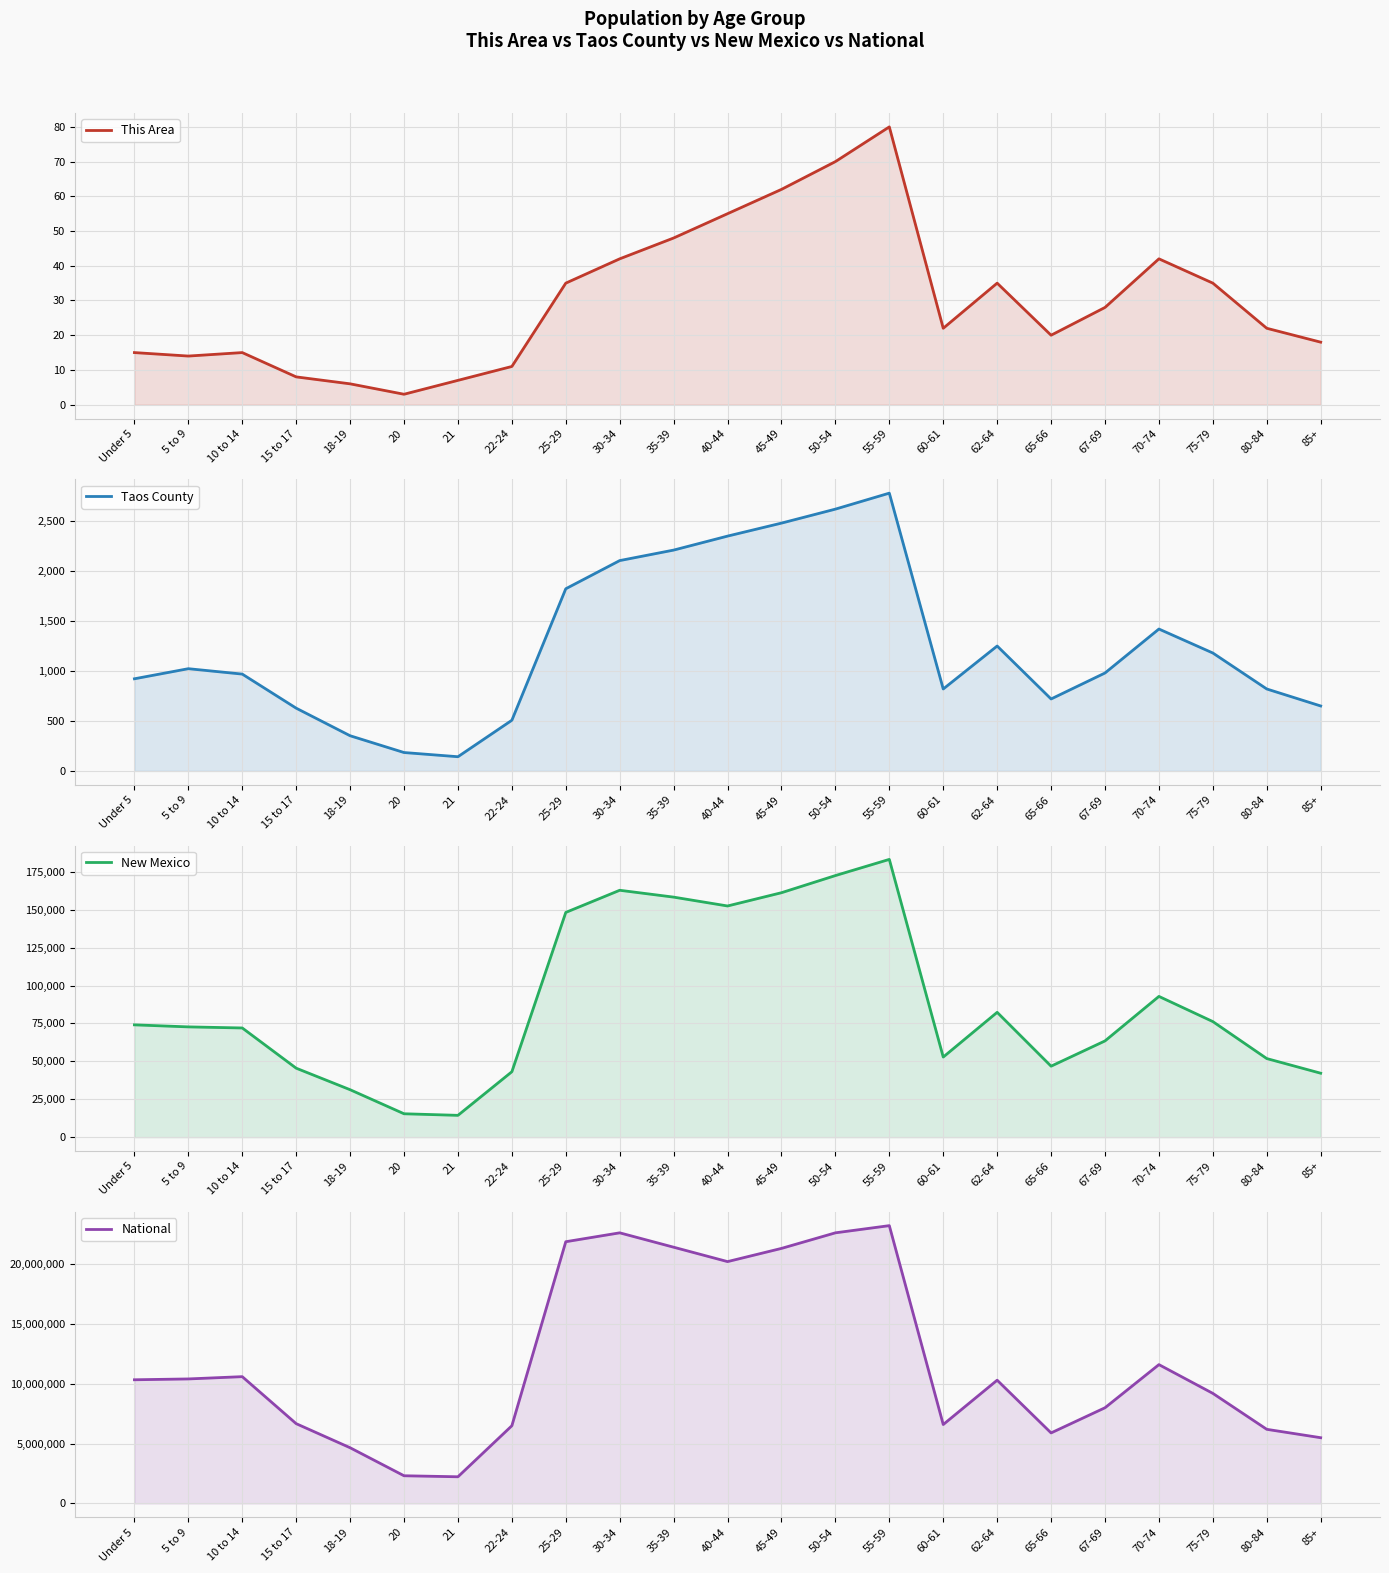

Count the number of categories in the chart.

23